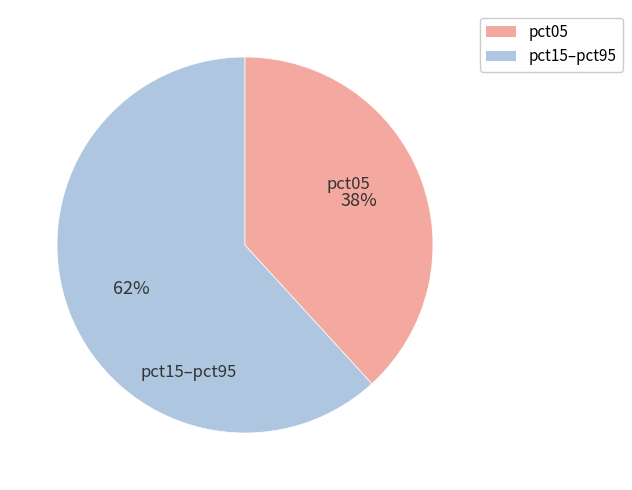

Is there any slice that represents more than half of the pie?

Yes